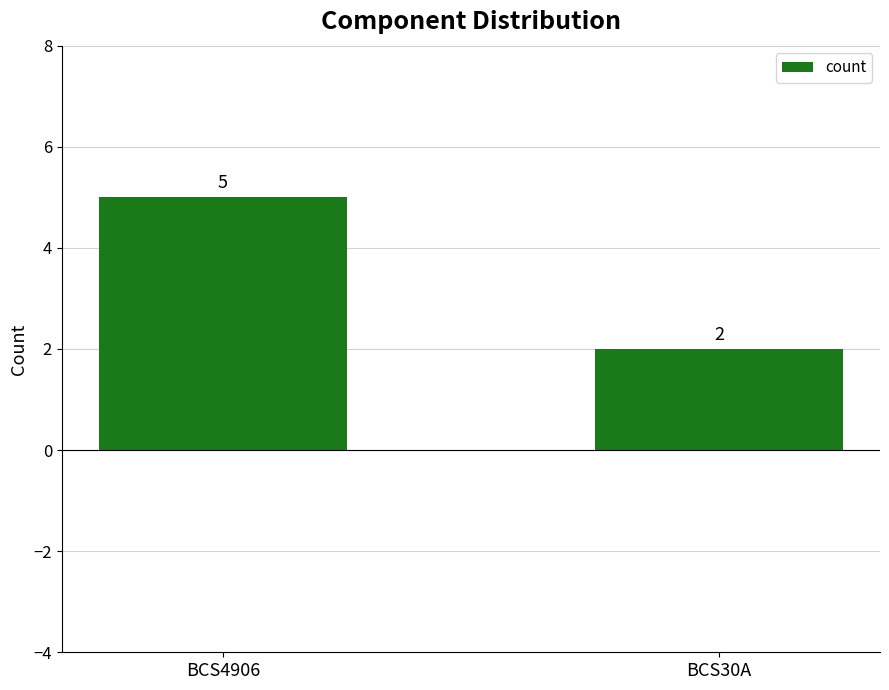

Which has a higher value, BCS4906 or BCS30A?

BCS4906